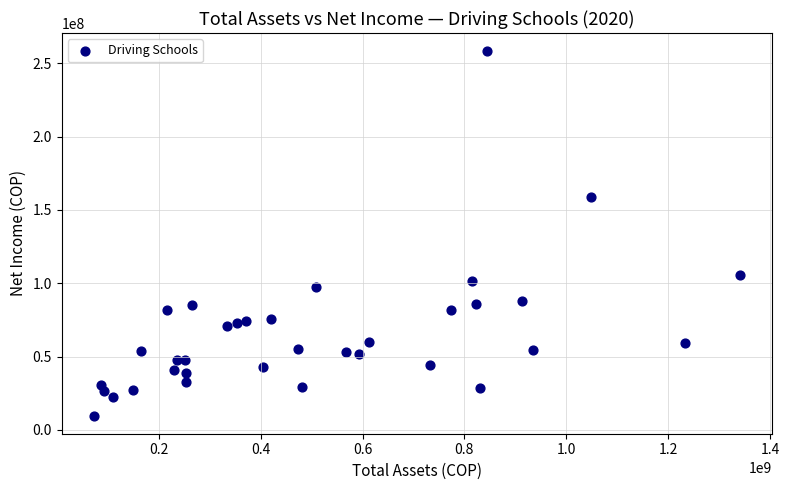

What is the range of Y values (max minus min)?

248520000